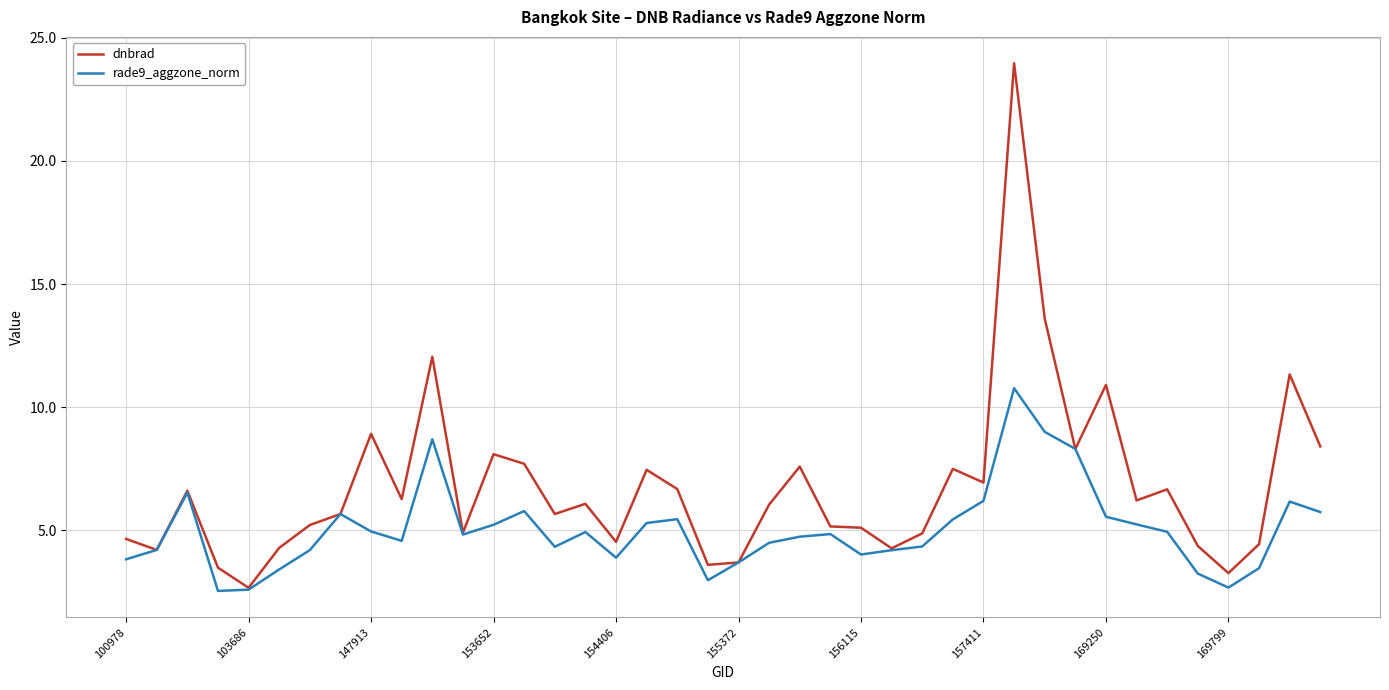

What is the minimum value shown in the chart?

2.5